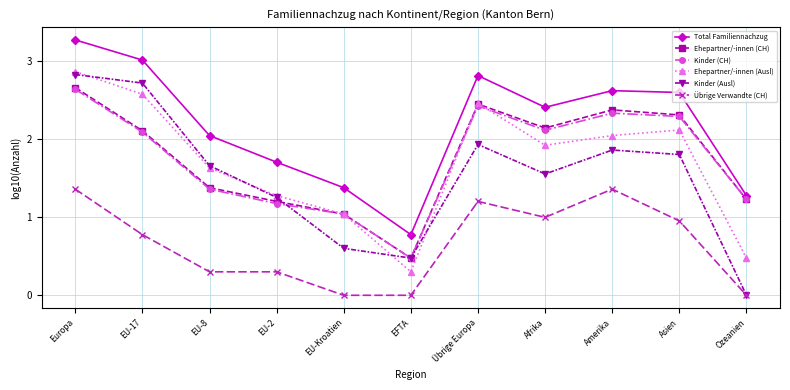

At which category is the sum across all series the highest?

Europa